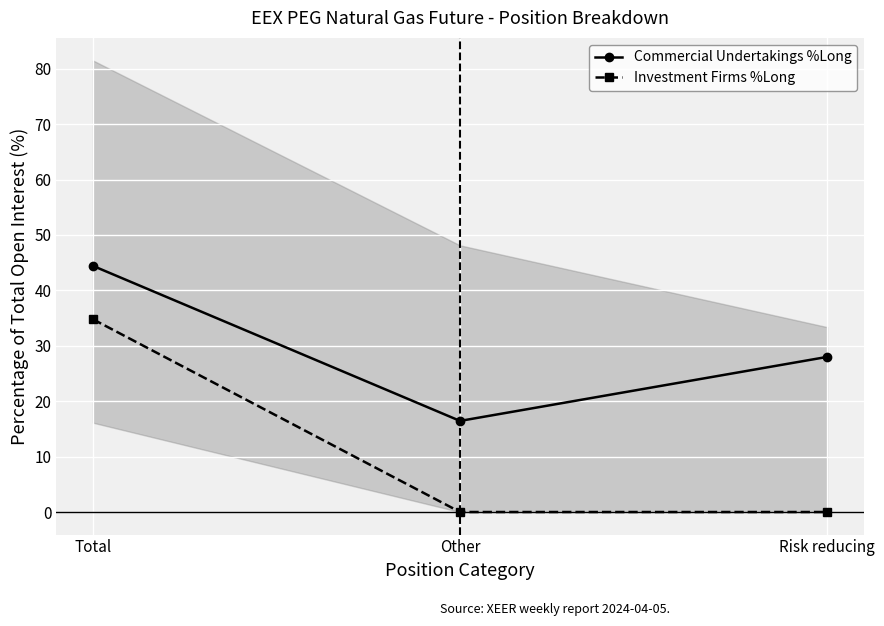

Is this an area chart (filled region under the line)?

No